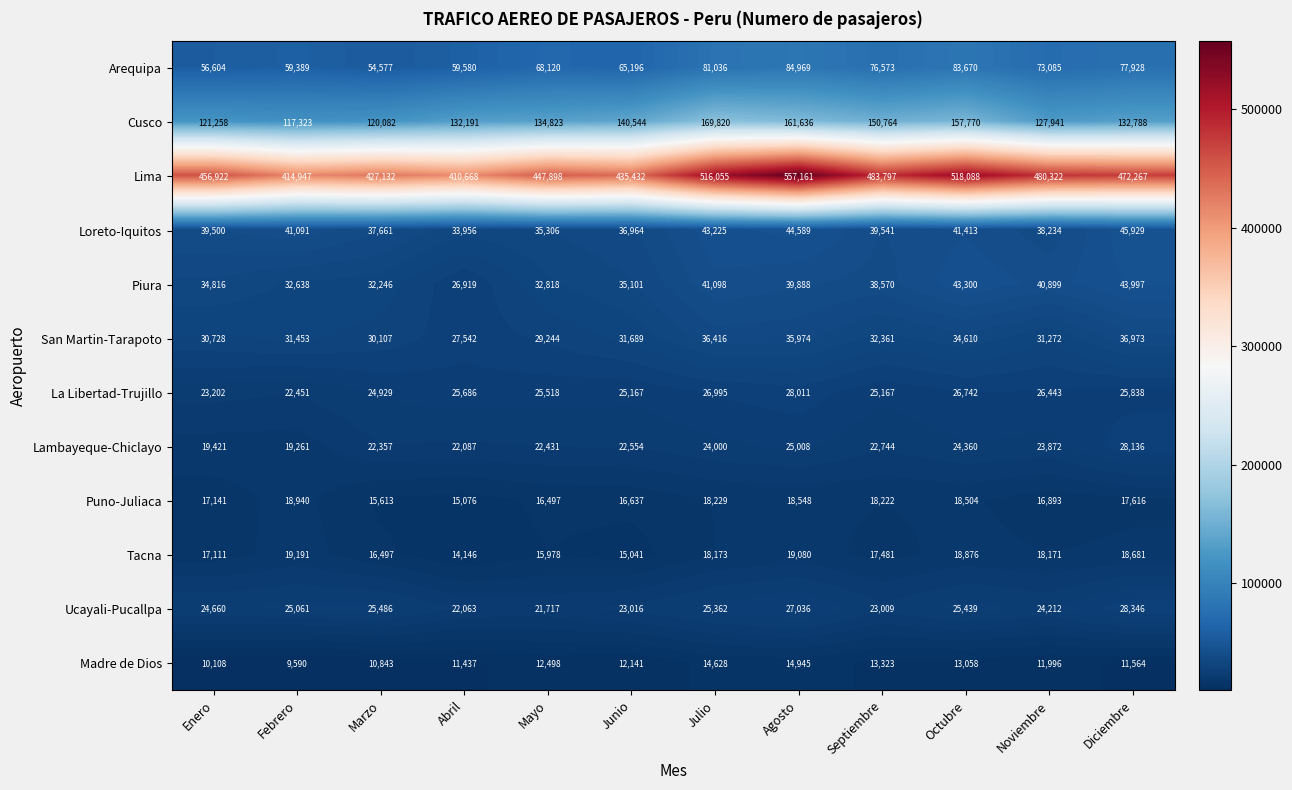

Rank the categories by San Martin-Tarapoto value from lowest to highest.

Abril, Mayo, Marzo, Enero, Noviembre, Febrero, Junio, Septiembre, Octubre, Agosto, Julio, Diciembre